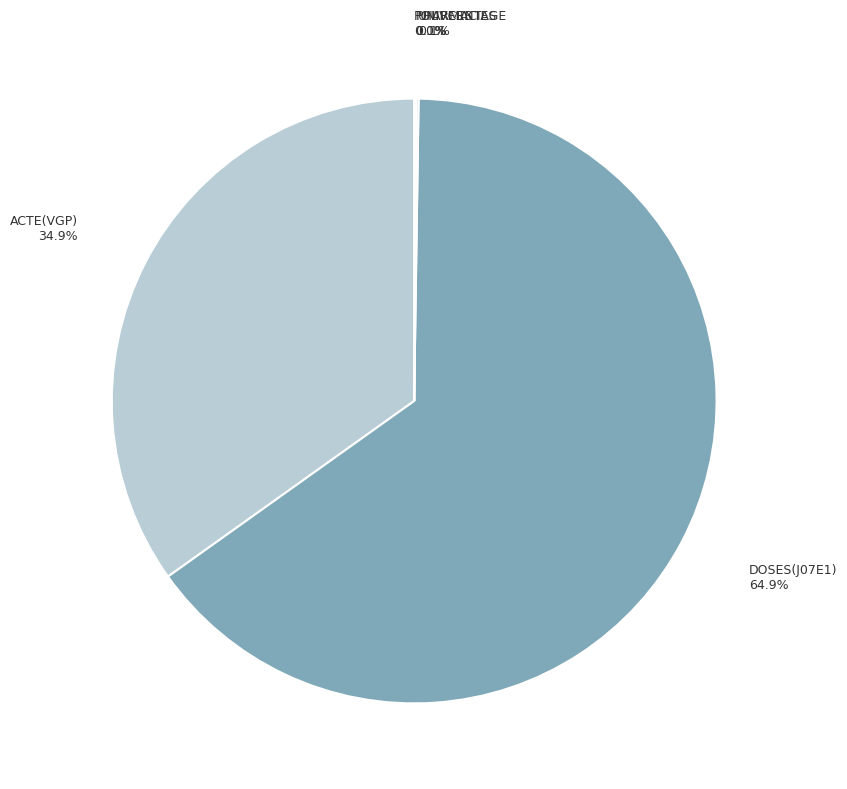

Is DOSES(J07E1) the majority of the pie?

Yes